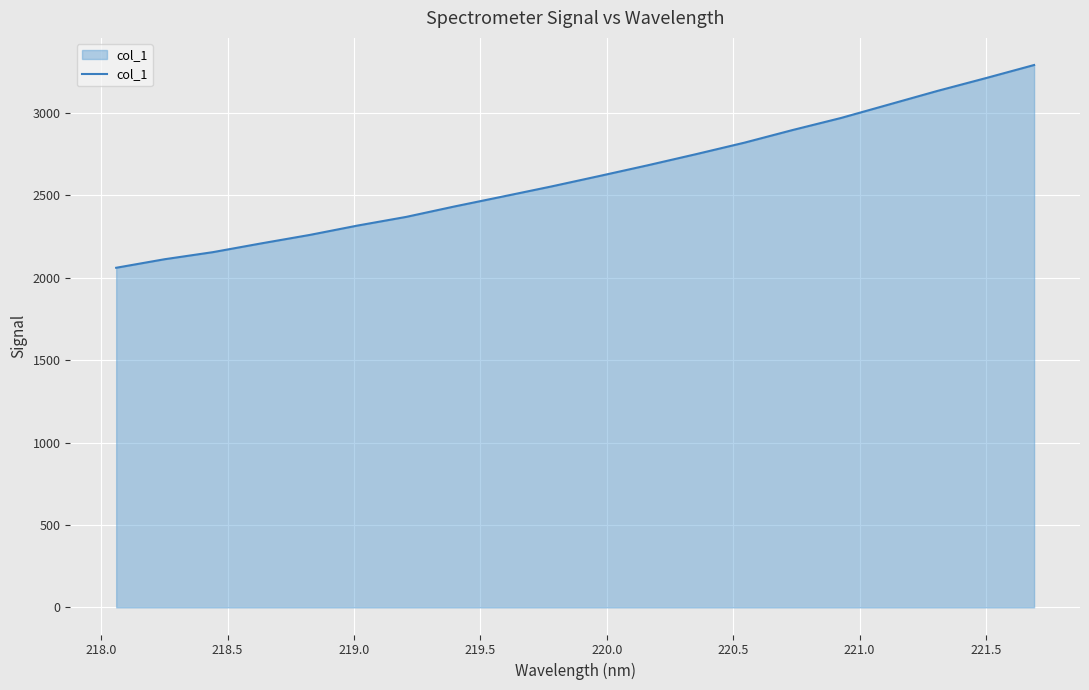

Does the chart display data point markers on the line(s)?

No